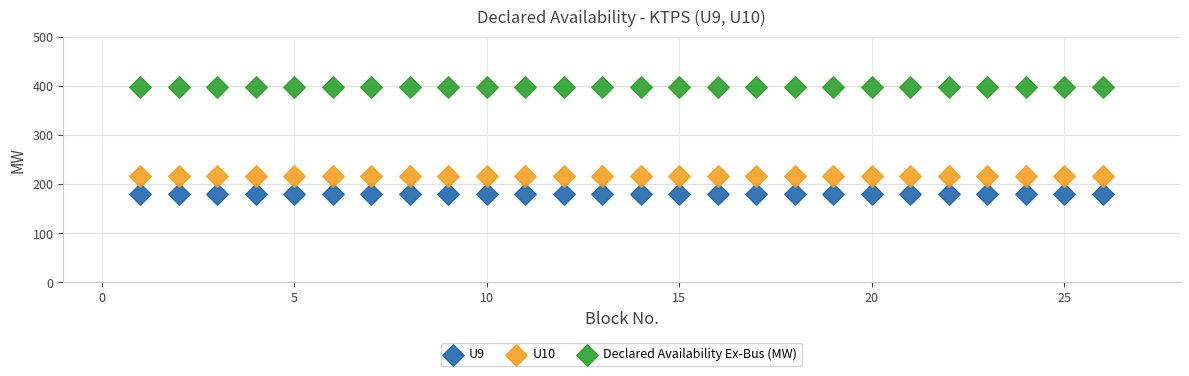

Which series contains the highest Y value?

Declared Availability Ex-Bus (MW)